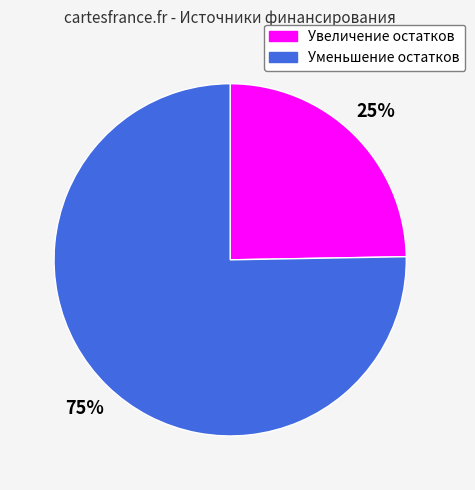

Does any single category account for the majority?

Yes